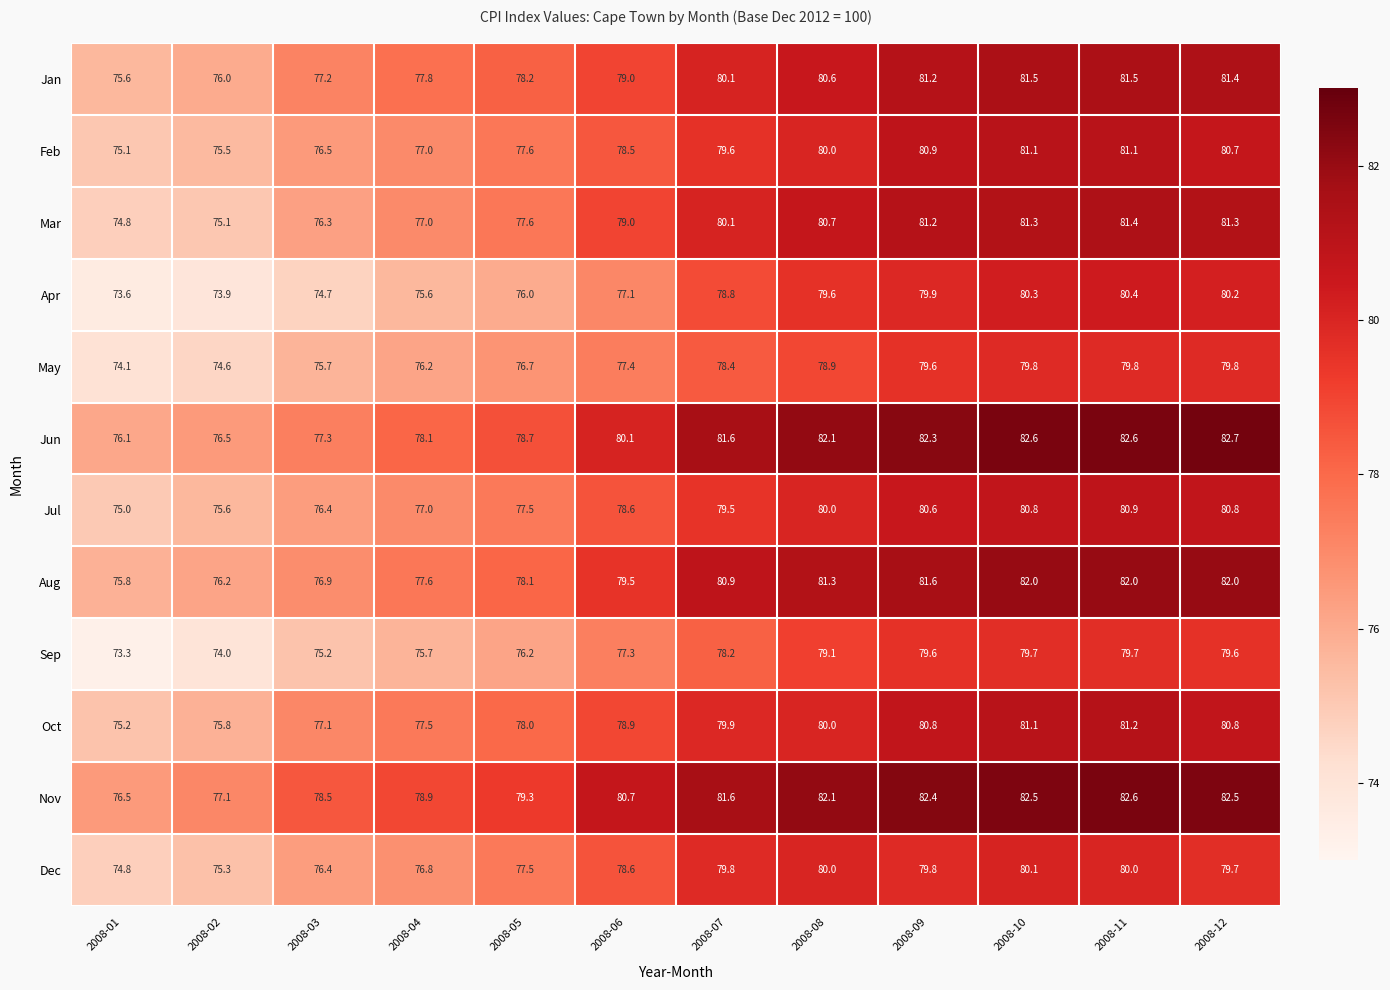

List the series in order of their peak value, highest first.

Jun, Nov, Aug, Jan, Mar, Oct, Feb, Jul, Apr, Dec, May, Sep